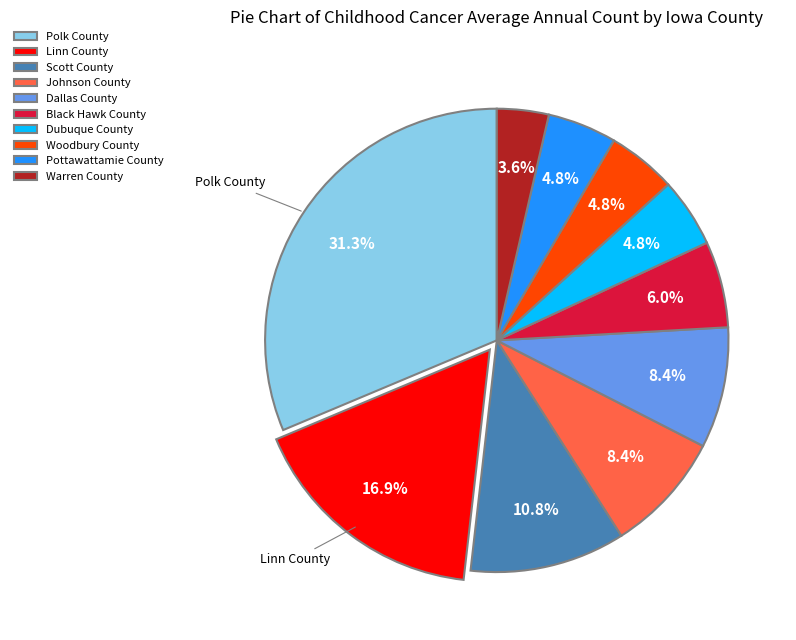

To the nearest percent, what percentage of the pie is Johnson County?

8%